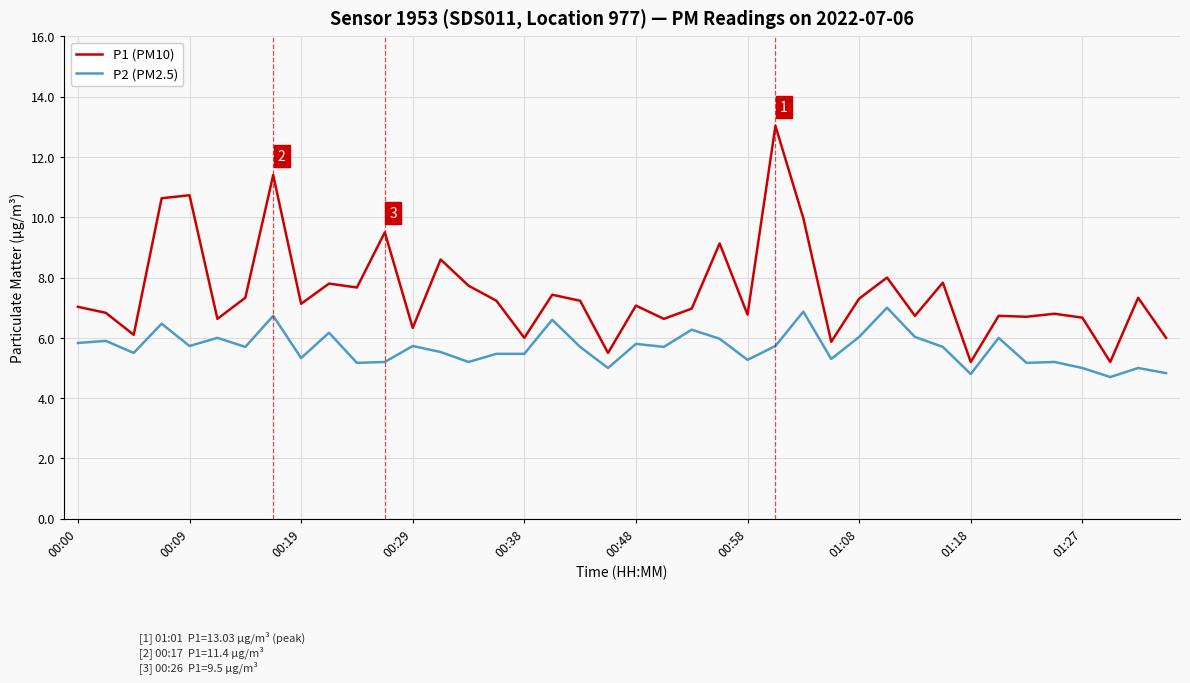

How many lines are shown in the chart?

2